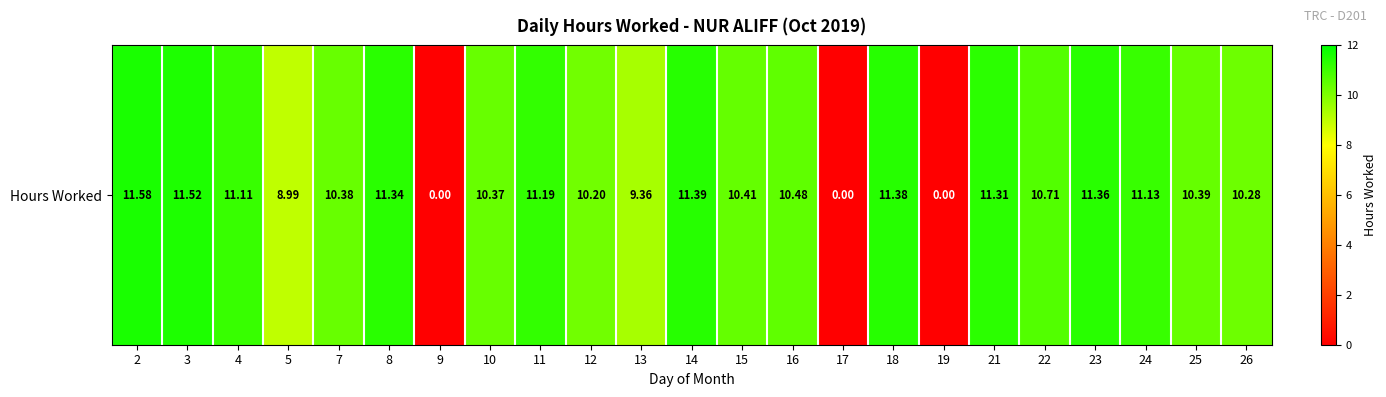

List the labels in order of value, largest first.

2, 3, 14, 18, 23, 8, 21, 11, 24, 4, 22, 16, 15, 25, 7, 10, 26, 12, 13, 5, 9, 17, 19